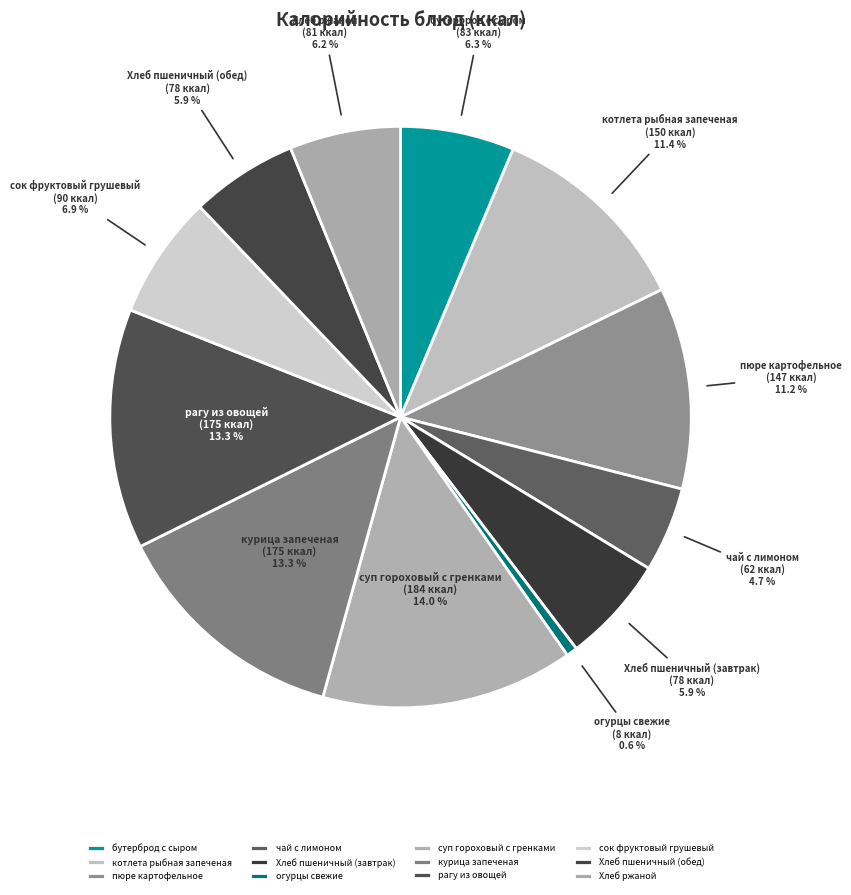

How many segments does this pie chart have?

12